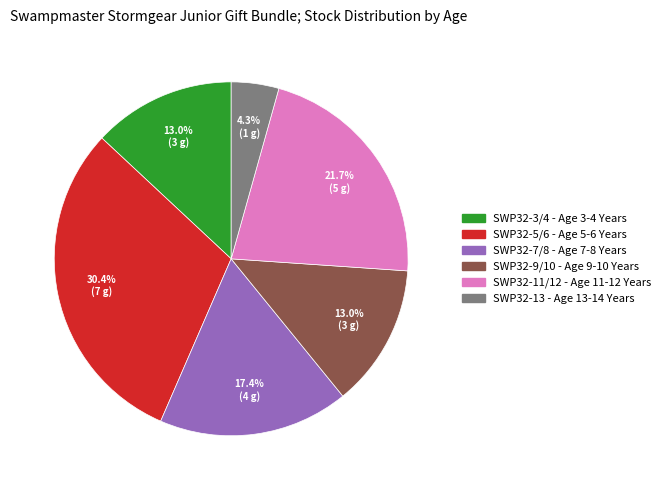

Count the number of slices in the pie.

6